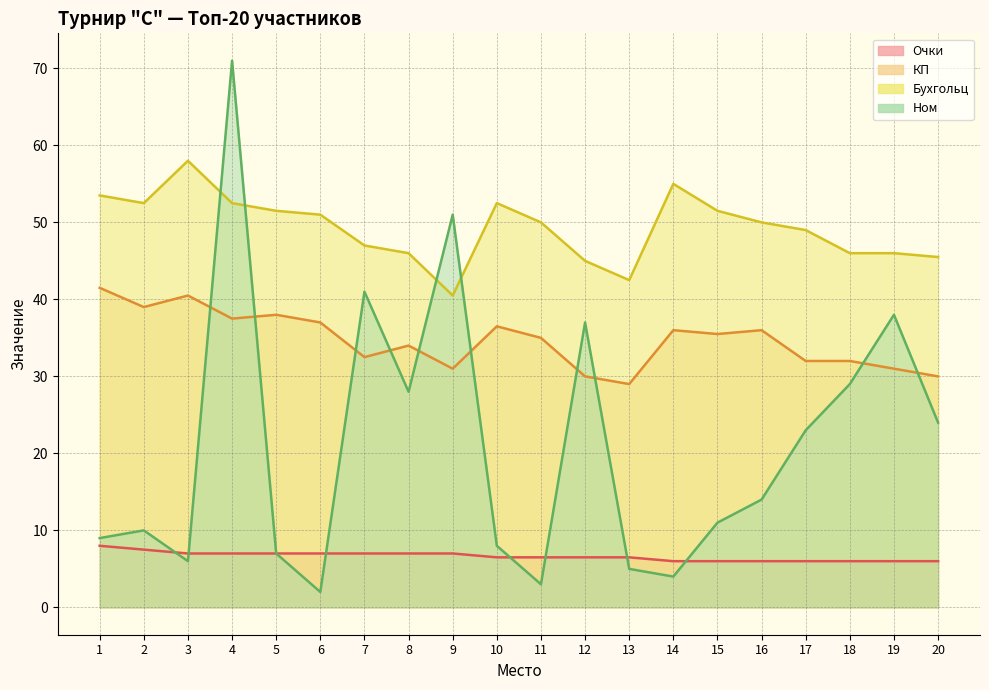

What is the lowest value of the Бухгольц series?

40.5